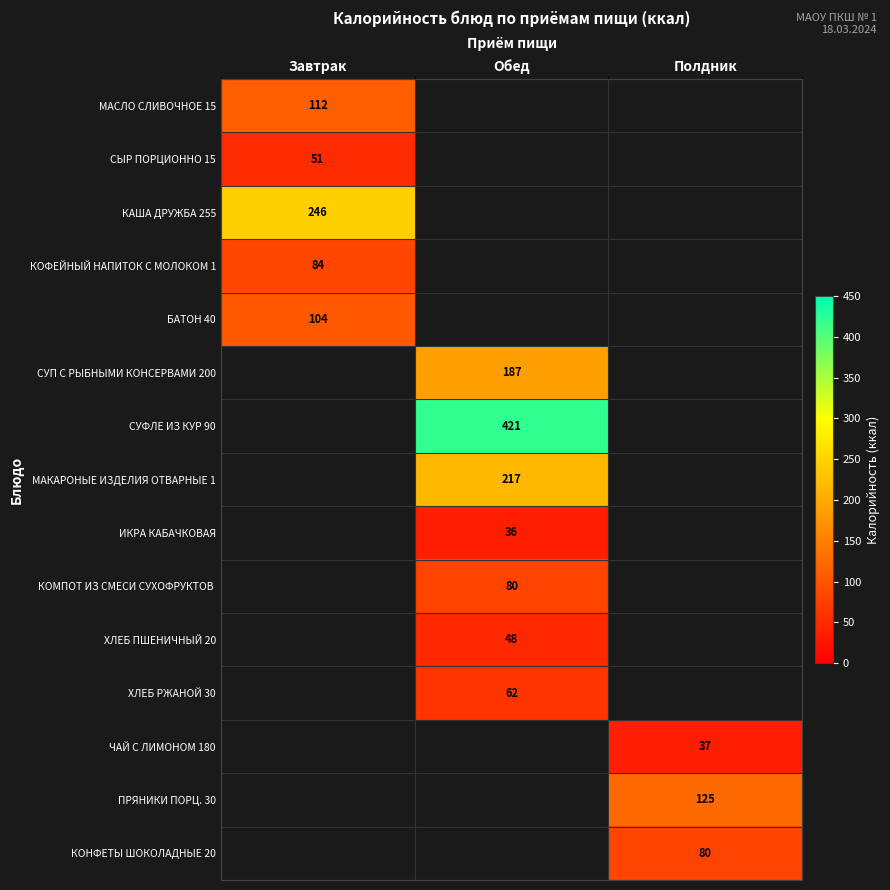

The value of КАША ДРУЖБА 255 at Завтрак is 246. True or false?

True